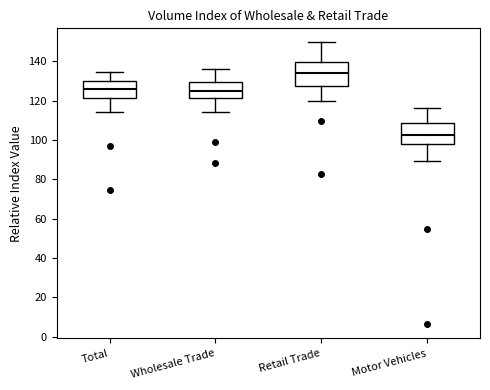

Which box has the lowest median line?

Motor Vehicles